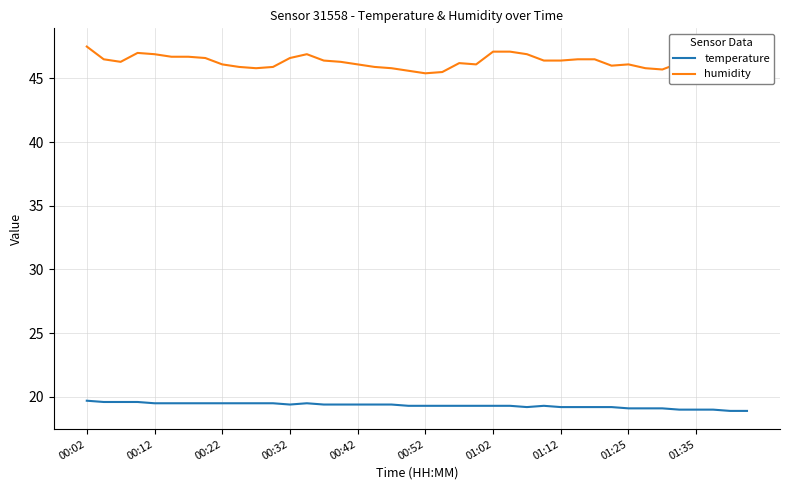

What is the minimum value shown in the chart?

18.9